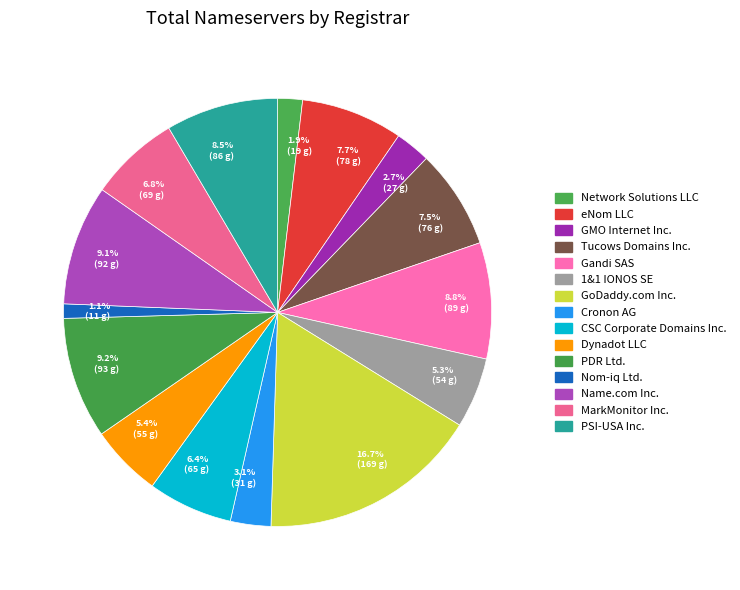

Is it true that eNom LLC is 1% of the pie?

False